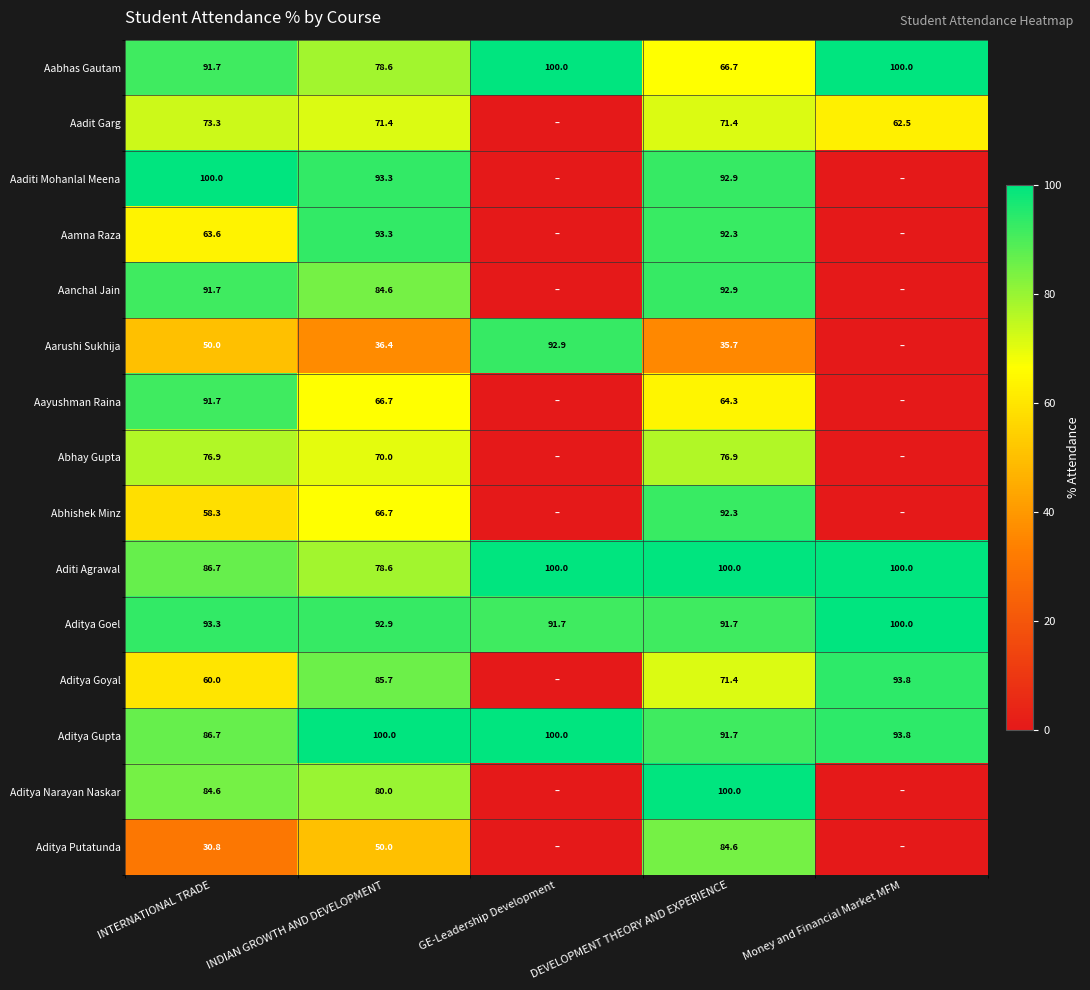

The value of Aabhas Gautam at Money and Financial Market MFM is 100.0. True or false?

True